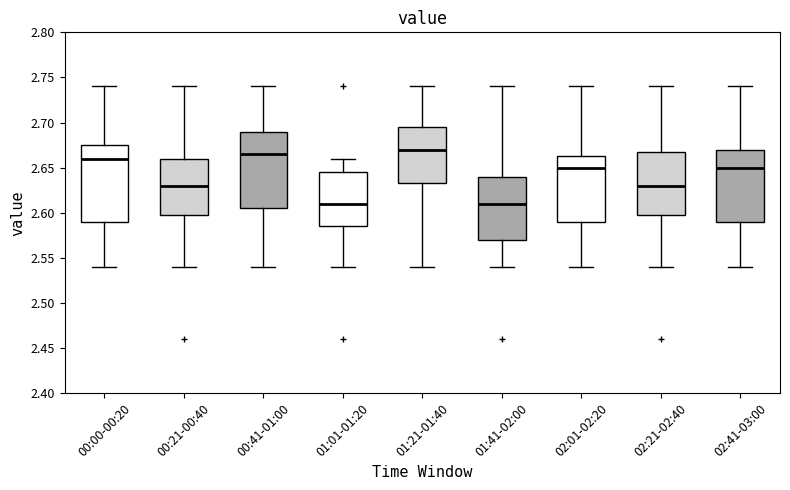

Reading left to right, read every box against the y-axis: the position of its median line, the range the box covers, and the ends of its whiskers. The values are not printed on the chart, so give them approximately, as read against the axis.

00:00-00:20: median 2.660, box 2.590 to 2.675, whiskers 2.540 to 2.740
00:21-00:40: median 2.630, box 2.600 to 2.660, whiskers 2.540 to 2.740
00:41-01:00: median 2.665, box 2.605 to 2.690, whiskers 2.540 to 2.740
01:01-01:20: median 2.610, box 2.585 to 2.645, whiskers 2.540 to 2.660
01:21-01:40: median 2.670, box 2.635 to 2.695, whiskers 2.540 to 2.740
01:41-02:00: median 2.610, box 2.570 to 2.640, whiskers 2.540 to 2.740
02:01-02:20: median 2.650, box 2.590 to 2.665, whiskers 2.540 to 2.740
02:21-02:40: median 2.630, box 2.600 to 2.670, whiskers 2.540 to 2.740
02:41-03:00: median 2.650, box 2.590 to 2.670, whiskers 2.540 to 2.740